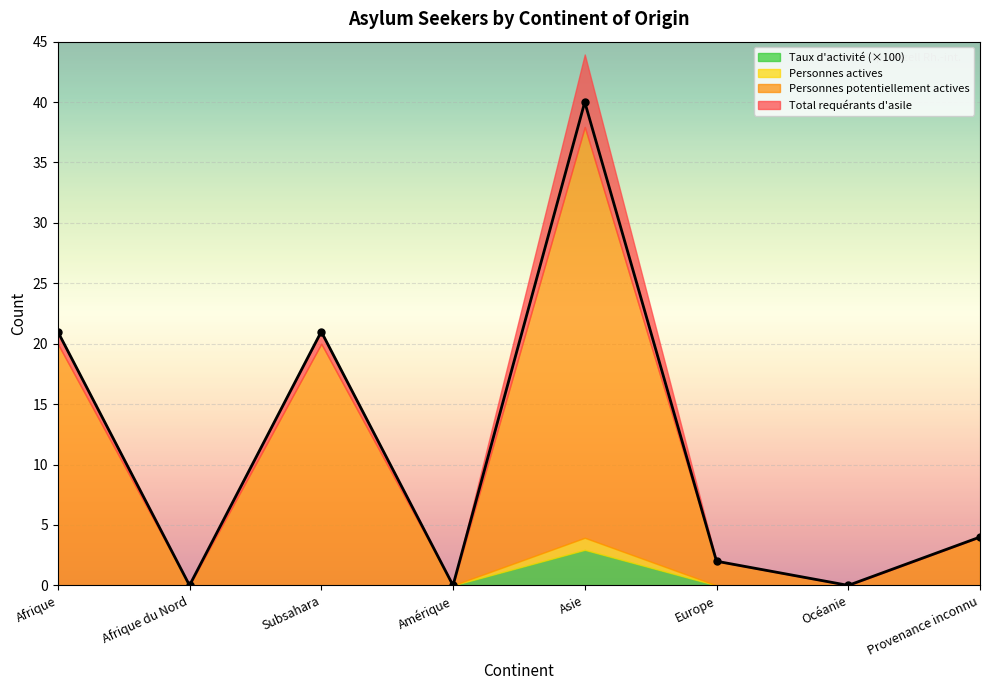

List the series in order of their peak value, lowest first.

Taux d'activité, Personnes actives, Personnes potentiellement actives, Total requérants d'asile